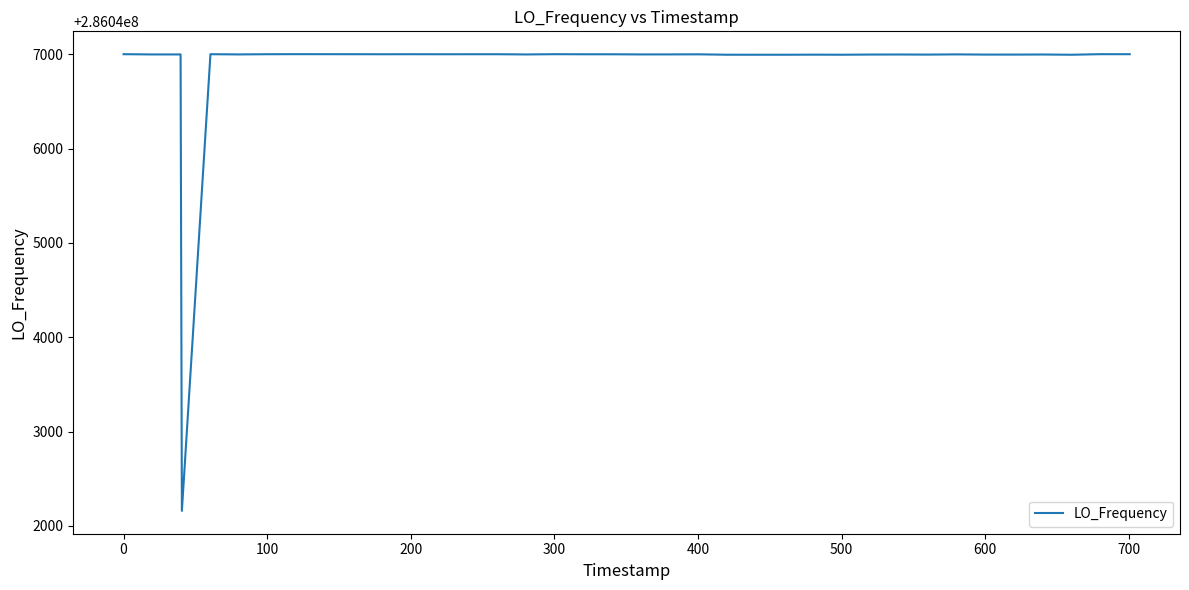

What is the difference between the maximum and minimum values?

4841.4